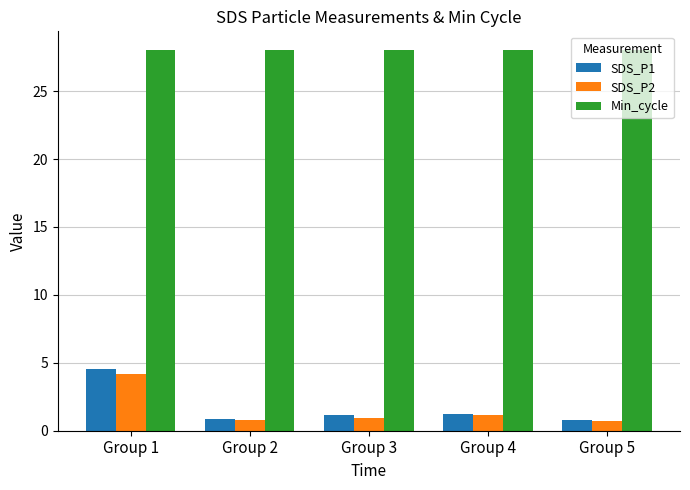

What is the spread (max minus min) of values at Group 5?

27.3